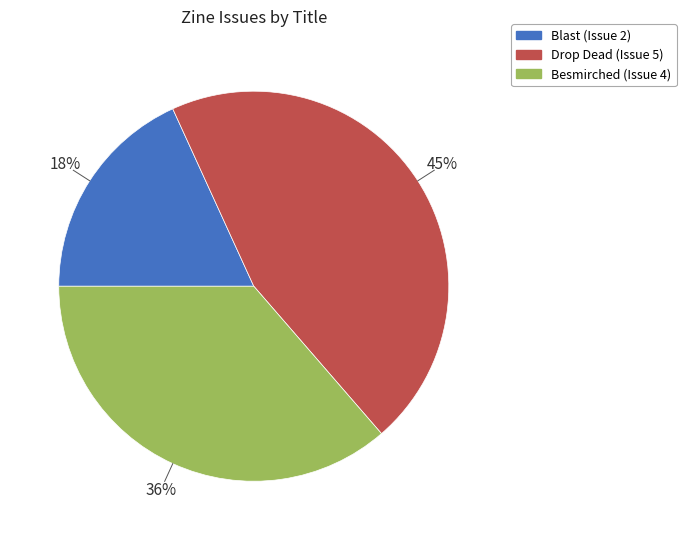

Approximately how many times larger is the value at Besmirched (Issue 4) compared to Drop Dead (Issue 5)?

0.8